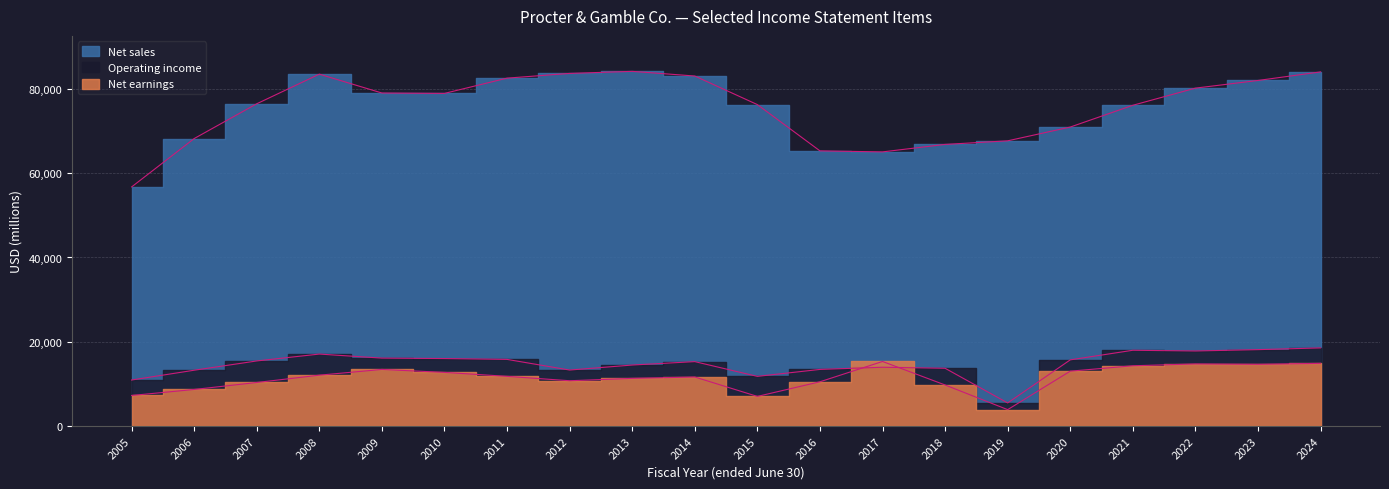

Where is the first local minimum for Net sales?

2010